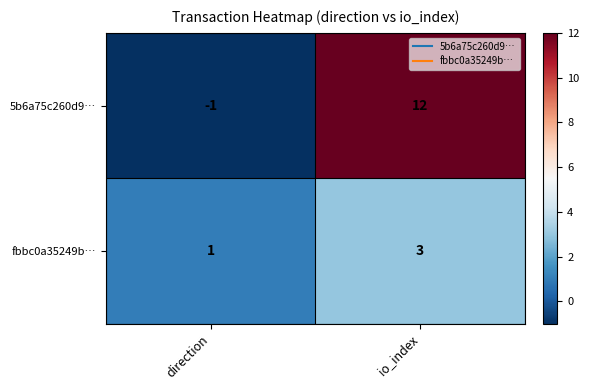

Count the number of categories in the chart.

2